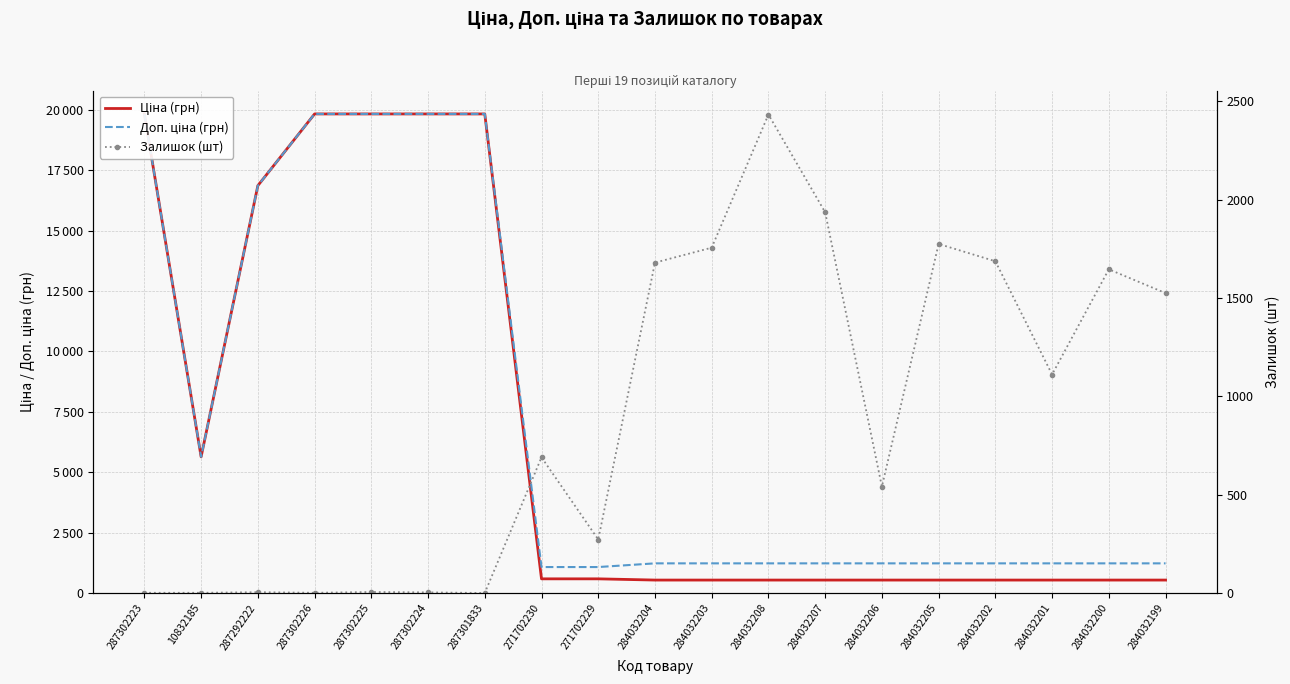

Which series has the largest range (max minus min)?

Ціна (грн)